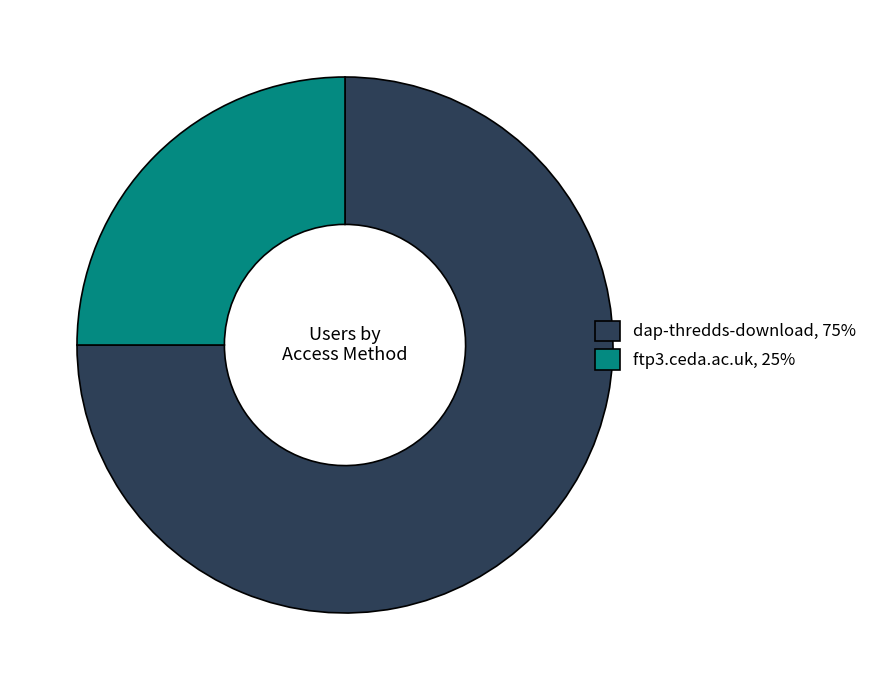

Approximately how many times larger is the value at dap-thredds-download, 75% compared to ftp3.ceda.ac.uk, 25%?

3.0